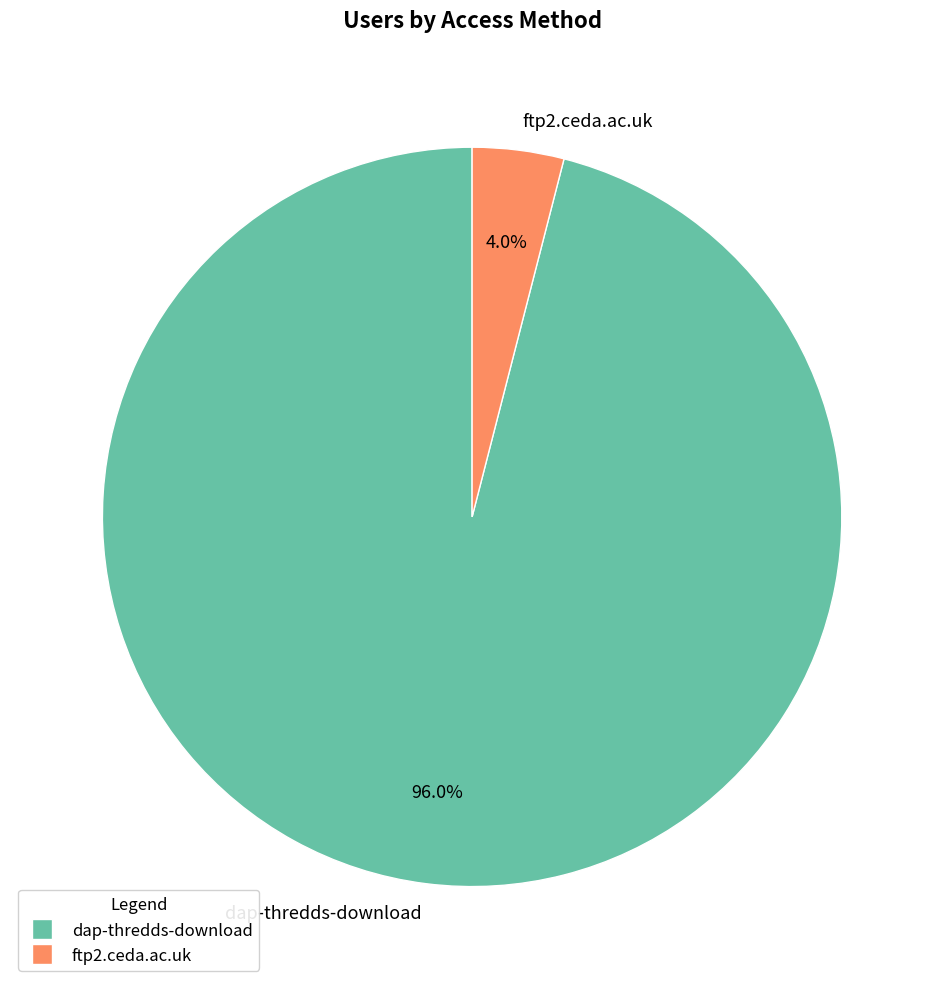

Is it true that ftp2.ceda.ac.uk is 4% of the pie?

True